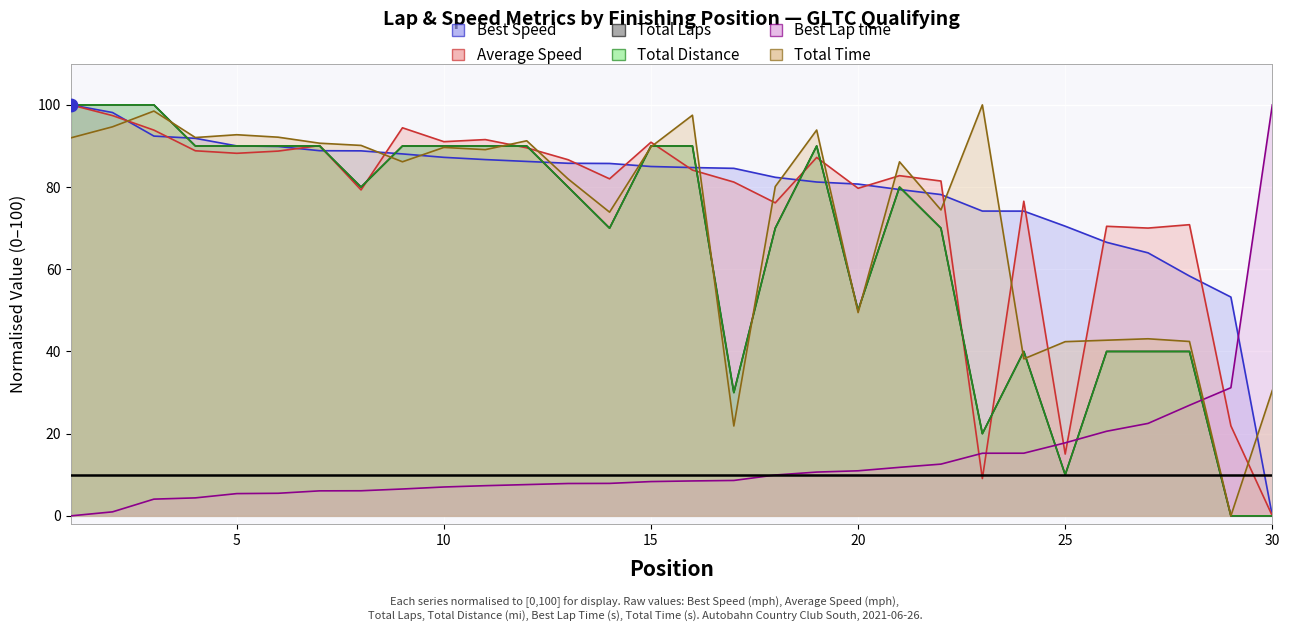

Which series contains the lowest Y value?

Total Laps